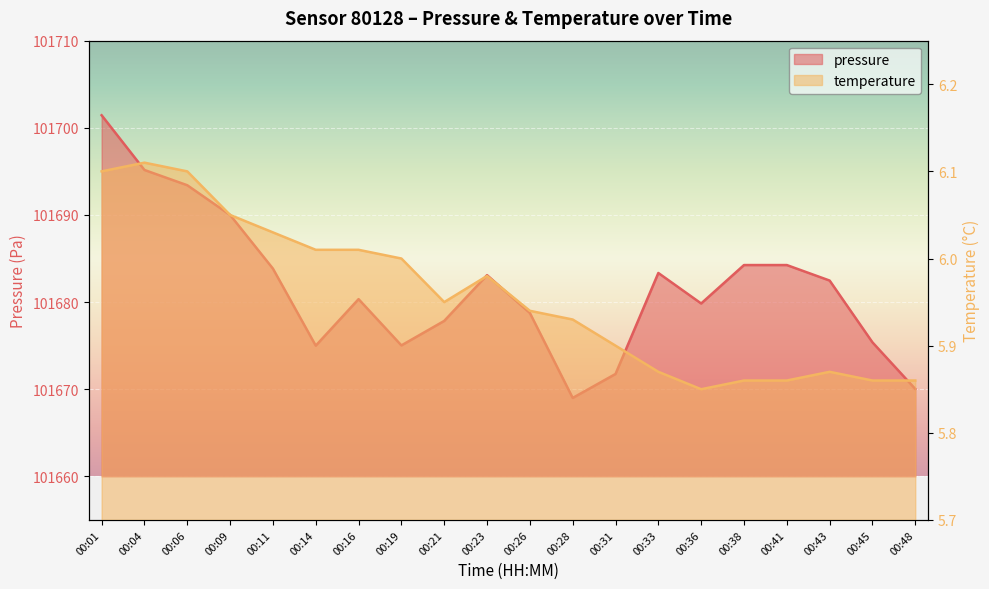

What are all the series names shown in the legend?

pressure, temperature